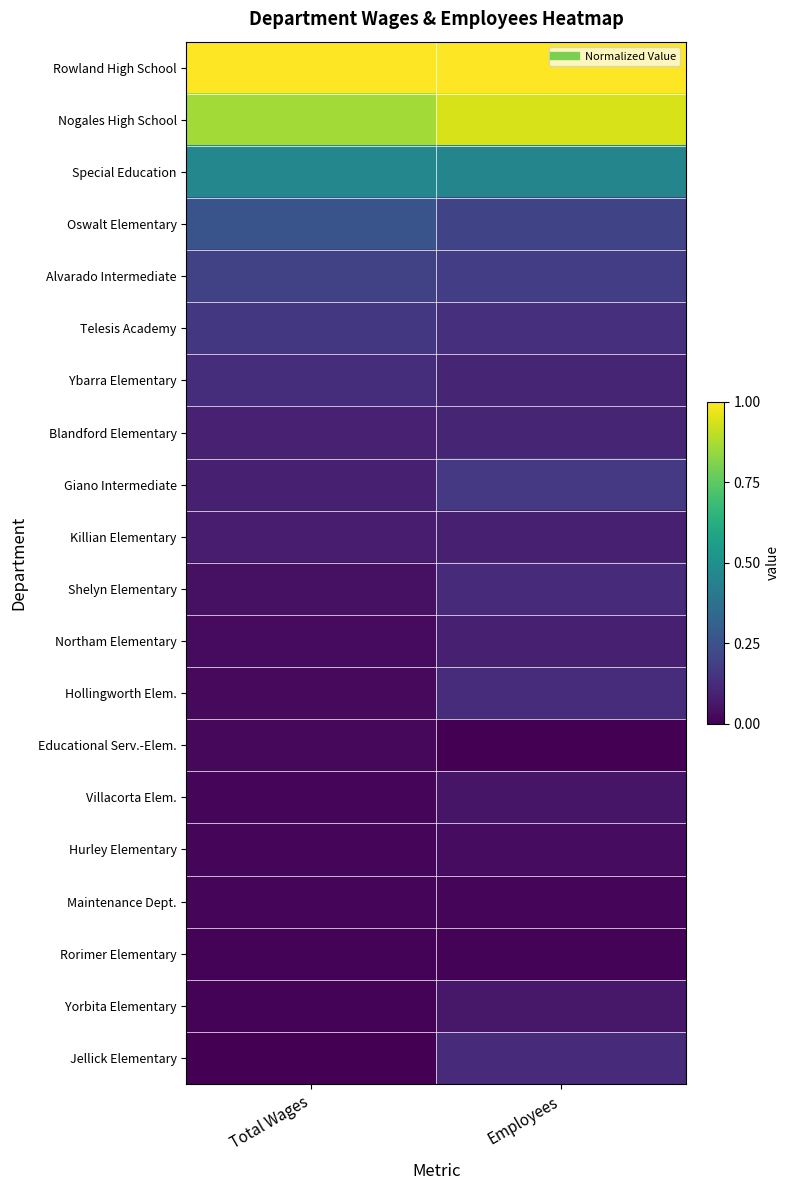

Rank the series by their maximum value, from highest to lowest.

Rowland High School, Nogales High School, Special Education, Oswalt Elementary, Alvarado Intermediate, Giano Intermediate, Telesis Academy, Ybarra Elementary, Hollingworth Elem., Shelyn Elementary, Jellick Elementary, Blandford Elementary, Killian Elementary, Northam Elementary, Yorbita Elementary, Villacorta Elem., Hurley Elementary, Educational Serv.-Elem., Maintenance Dept., Rorimer Elementary